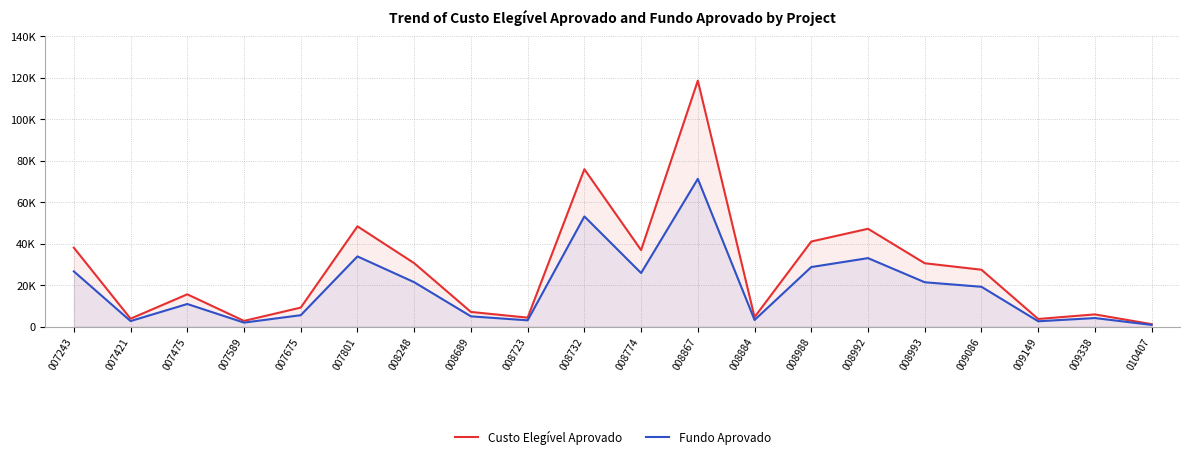

Where is Fundo Aprovado nearest to the value 36035?

007801